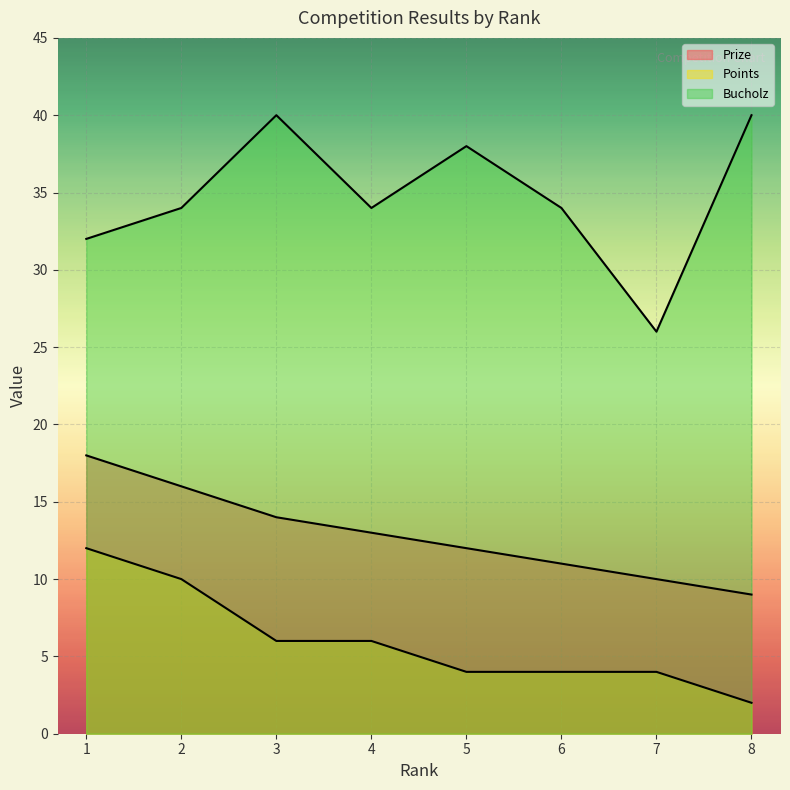

The value of Points at 8 is 2. True or false?

True